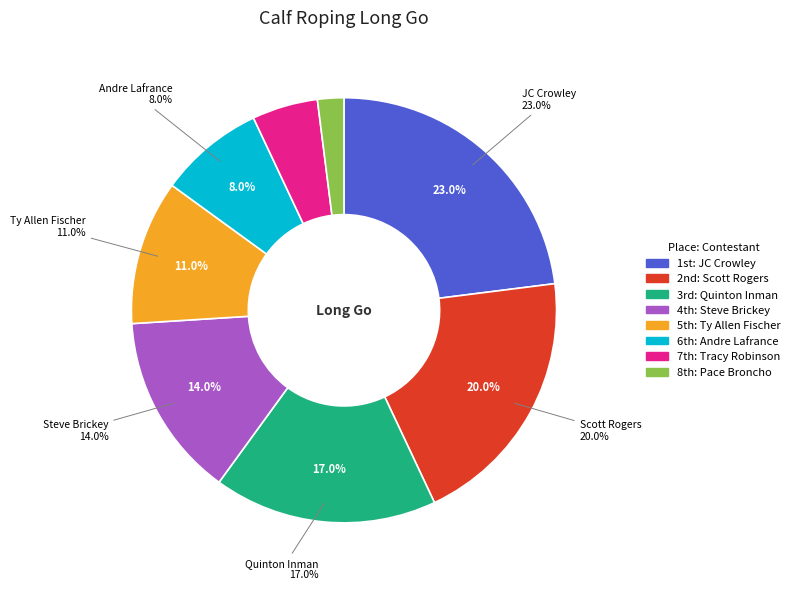

To the nearest percent, what percentage of the pie is Tracy Robinson?

5%